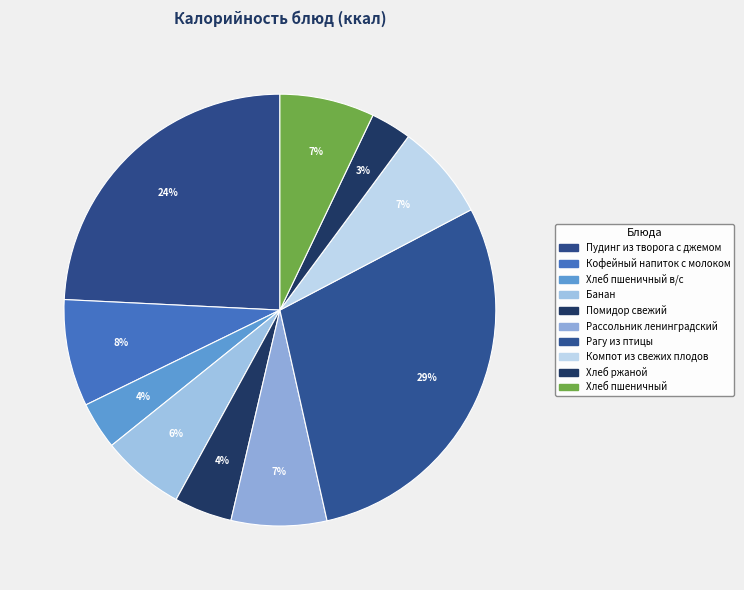

How many slices are in this pie chart?

10